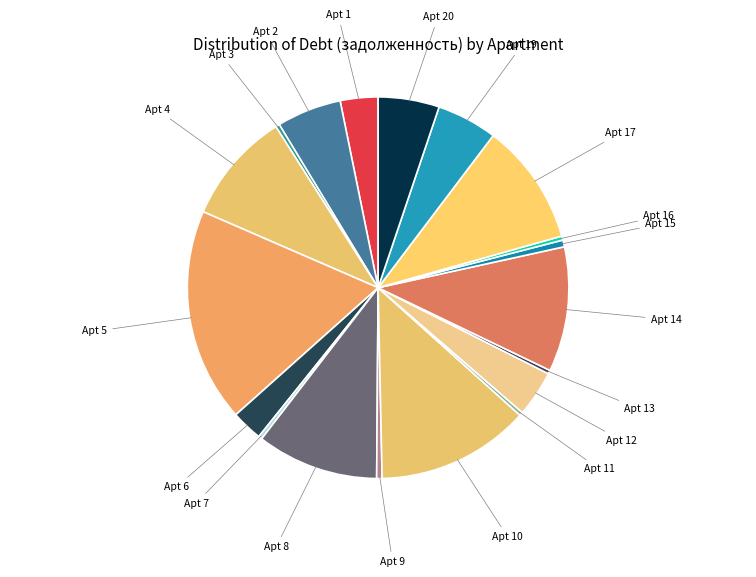

Combined, do Apt 7 and Apt 10 account for over 50%?

No